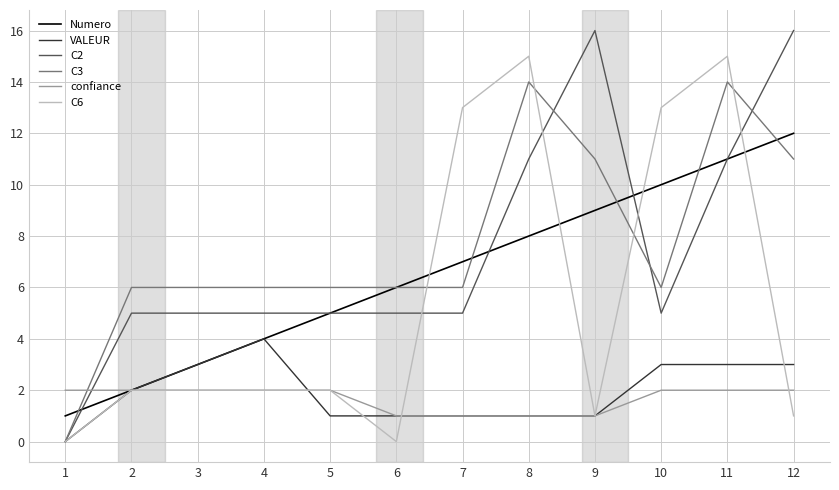

Is the value of C2 at 9 greater than the value of confiance at 5?

Yes